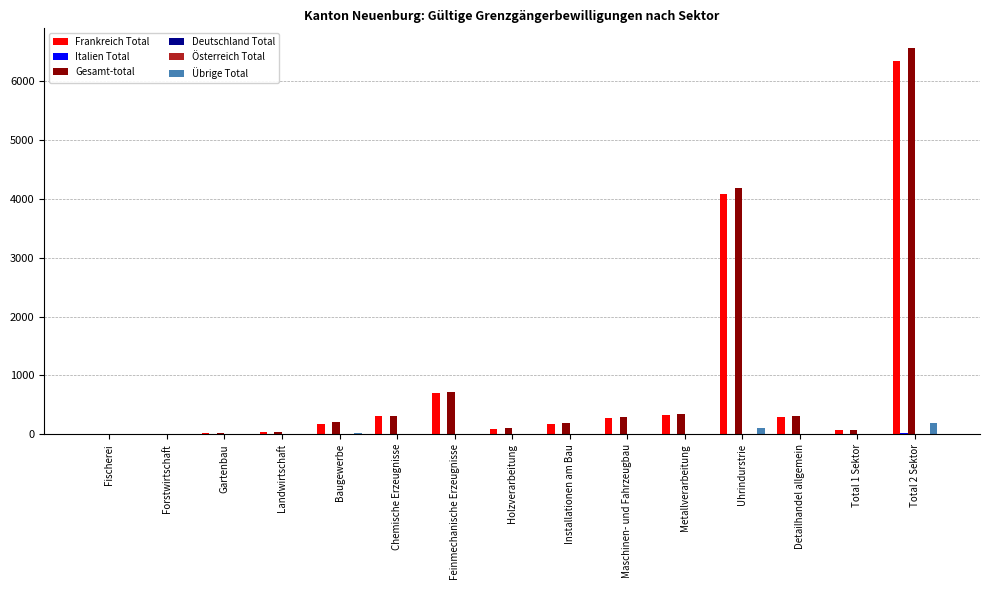

Which series has the widest spread of values?

Gesamt-total